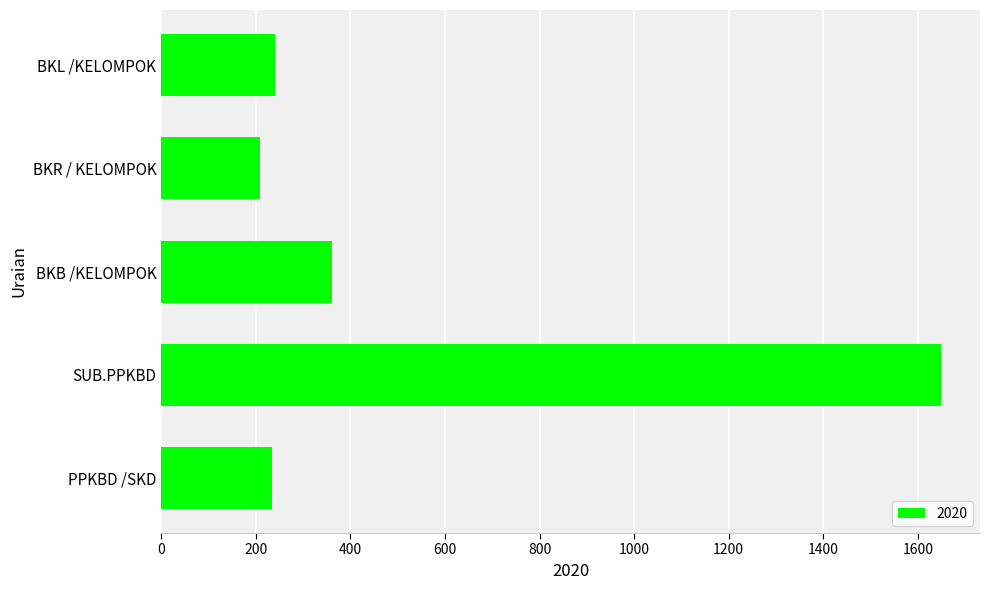

Where is the data nearest to the value 929?

BKB /KELOMPOK